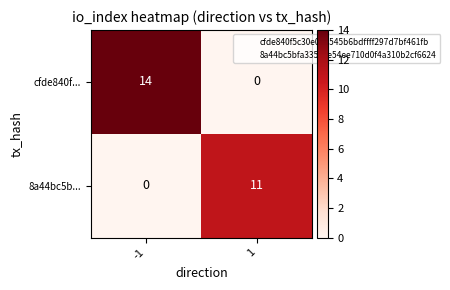

Reading left to right, list all the values displayed in this chart.

cfde840f...: 14	0
8a44bc5b...: 0	11